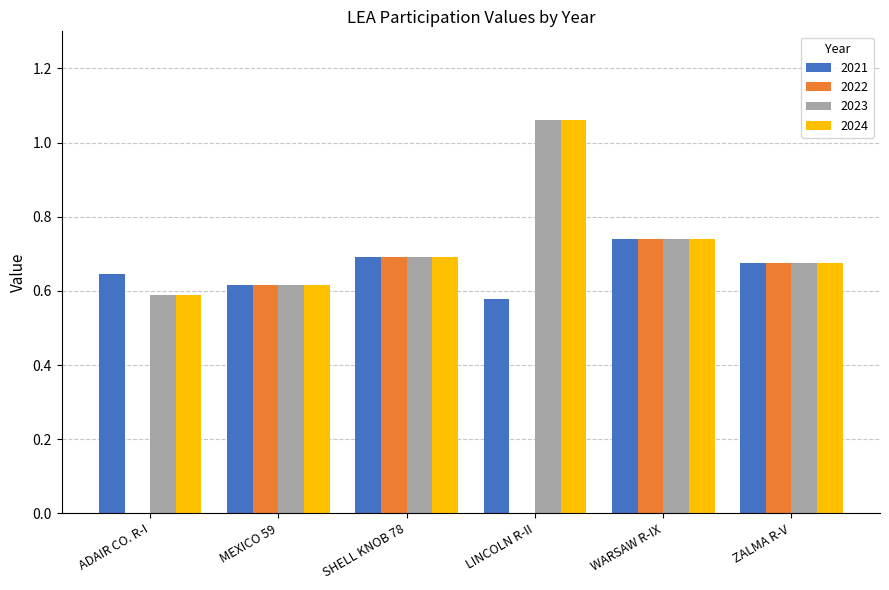

Does the chart contain stacked bars?

No